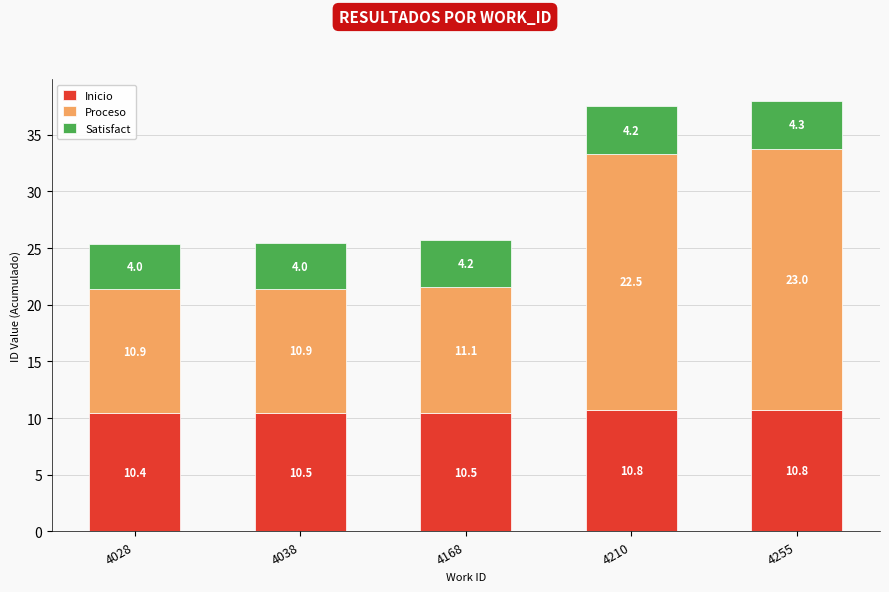

What is the value of the Inicio bar at the 5th from the left?

10.8